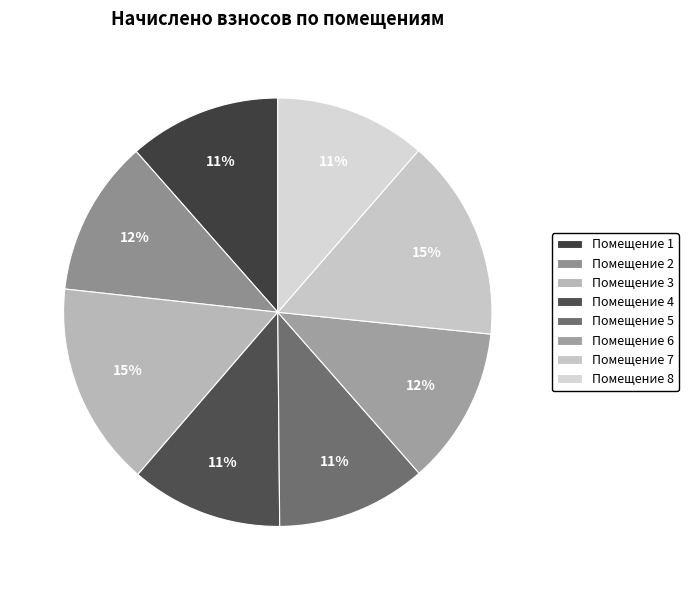

Which category has the smallest portion of the pie?

5